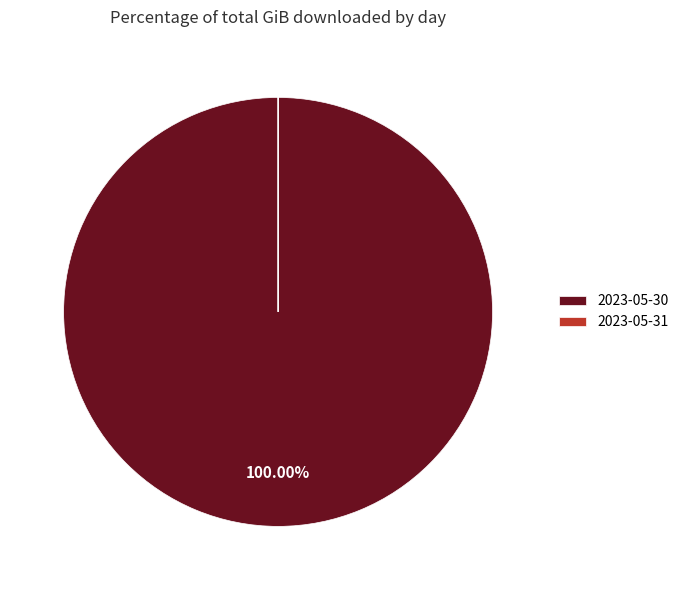

Does 2023-05-30 account for over 50% of the chart?

Yes